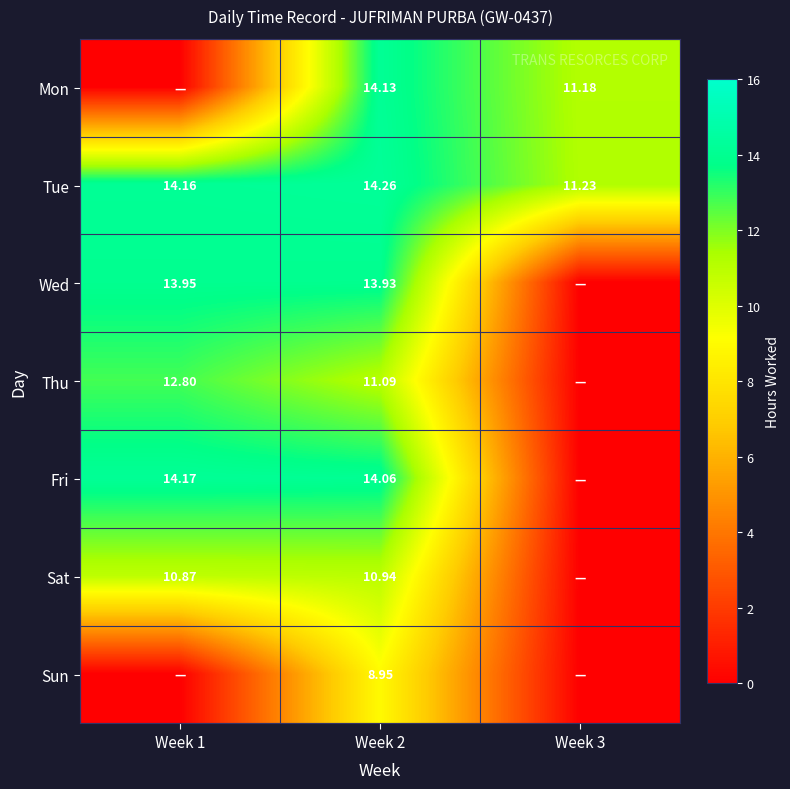

Rank the series at Week 2 from highest to lowest value.

Tue, Mon, Fri, Wed, Thu, Sat, Sun